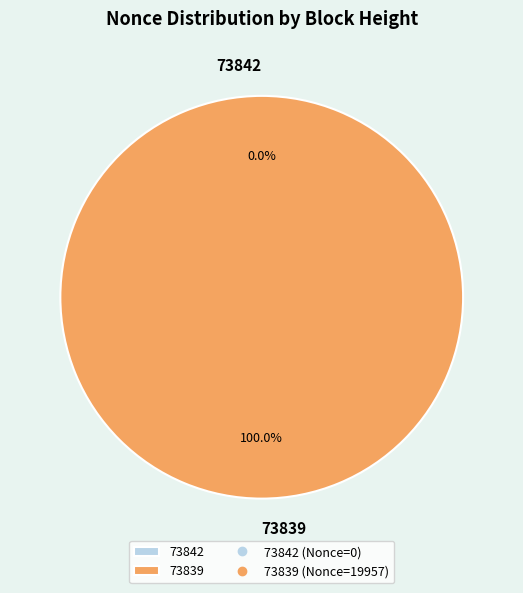

What is the smallest slice in the pie chart?

73842